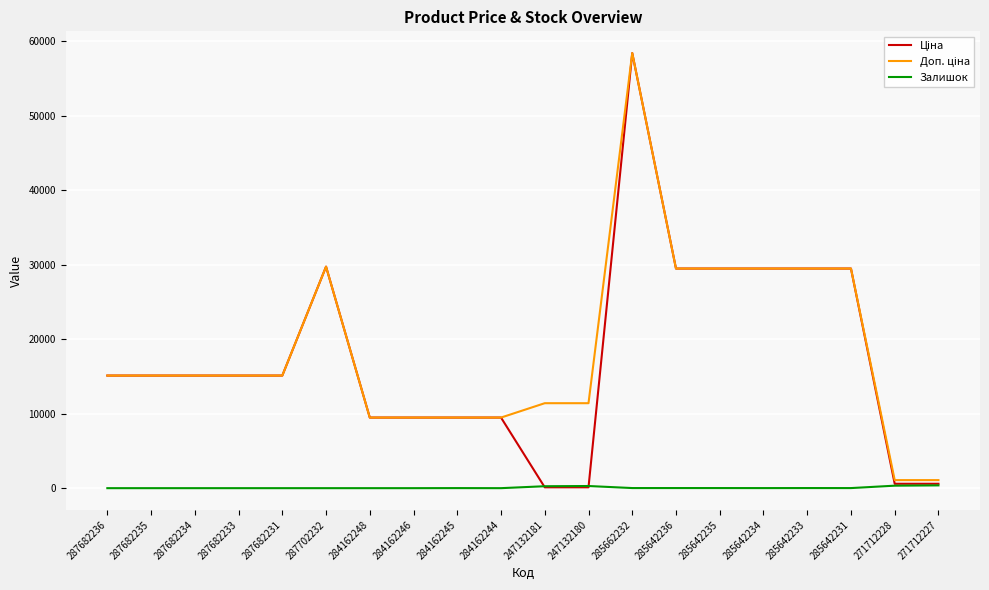

At which category is the sum across all series the highest?

285662232